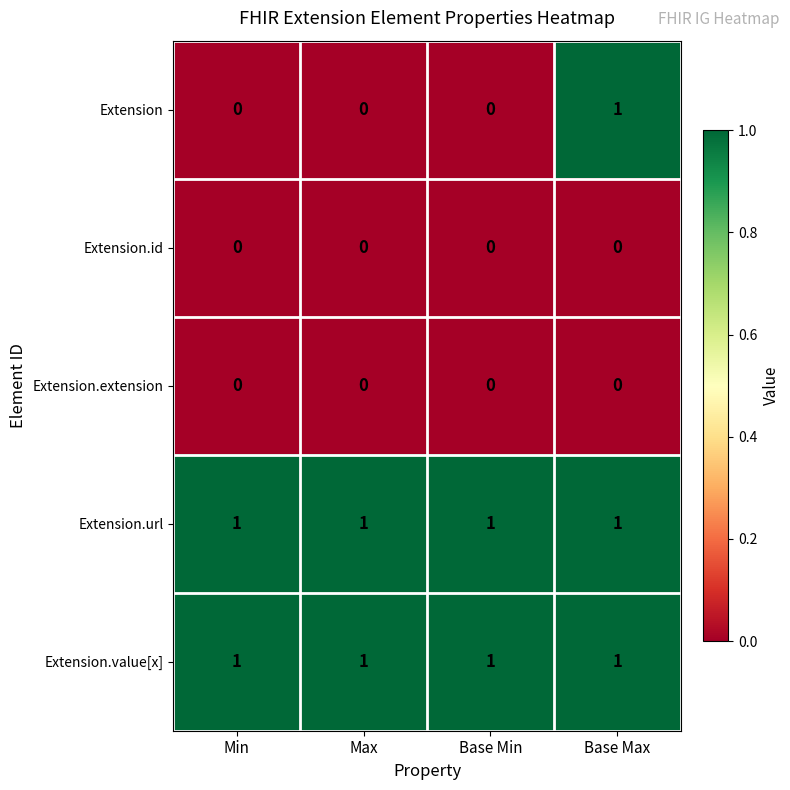

Which series has the widest spread of values?

Extension